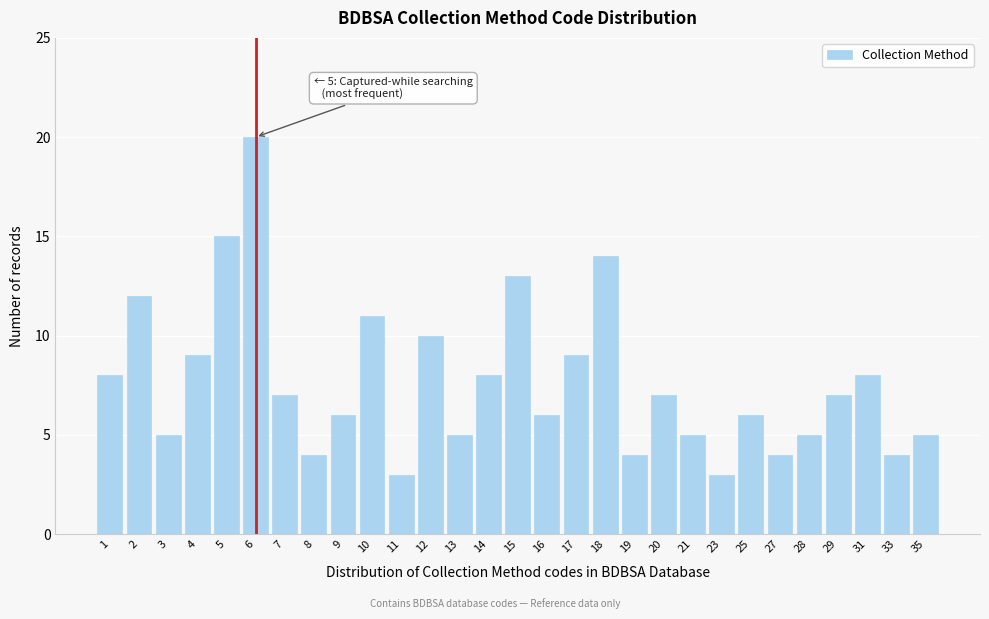

Reading left to right, transcribe all the data shown in this chart.

8	12	5	9	15	20	7	4	6	11	3	10	5	8	13	6	9	14	4	7	5	3	6	4	5	7	8	4	5